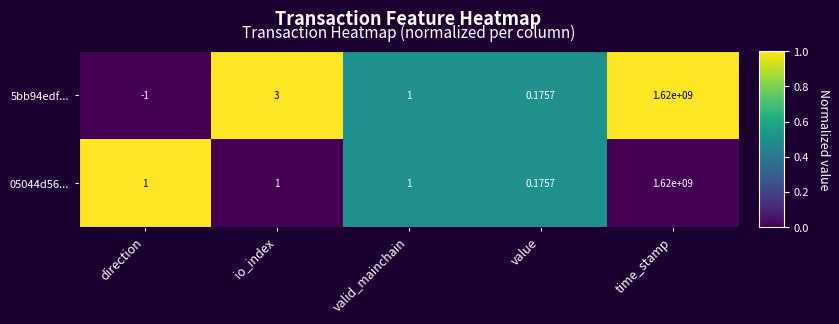

How many distinct data groups are displayed?

2